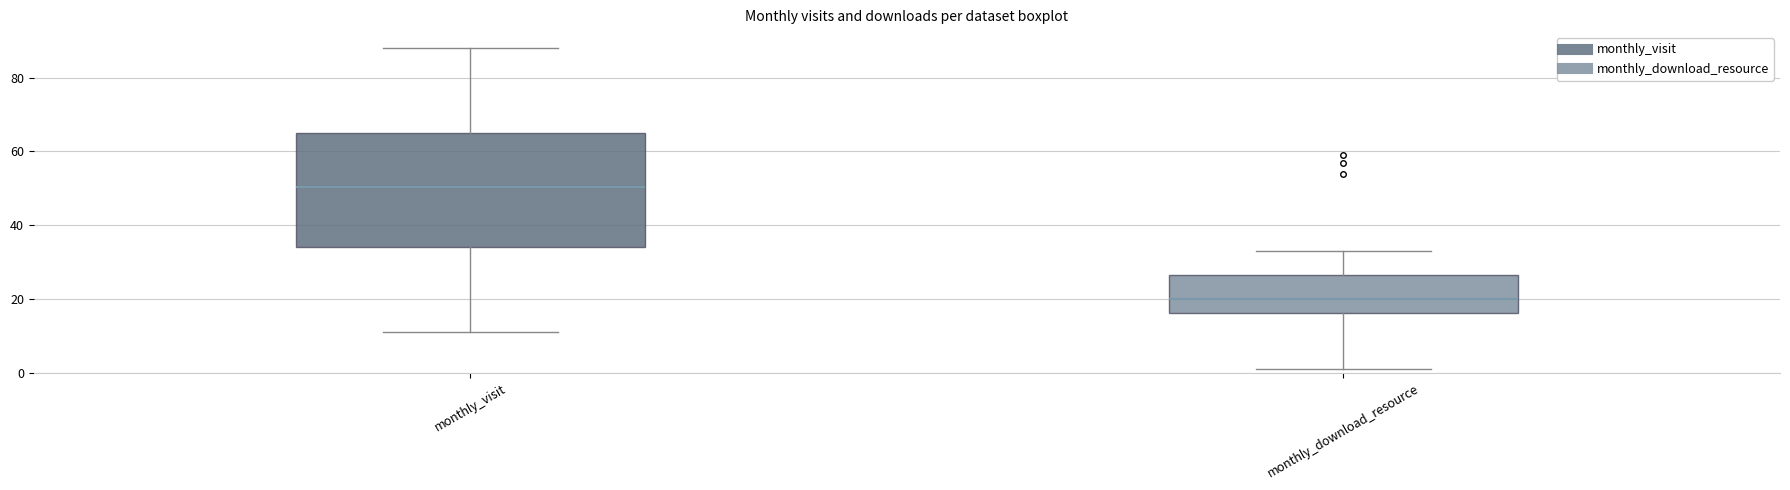

Reading left to right, read every box against the y-axis: the position of its median line, the range the box covers, and the ends of its whiskers. The values are not printed on the chart, so give them approximately, as read against the axis.

monthly_visit: median 50, box 34 to 66, whiskers 12 to 88
monthly_download_resource: median 20, box 16 to 26, whiskers 2 to 34